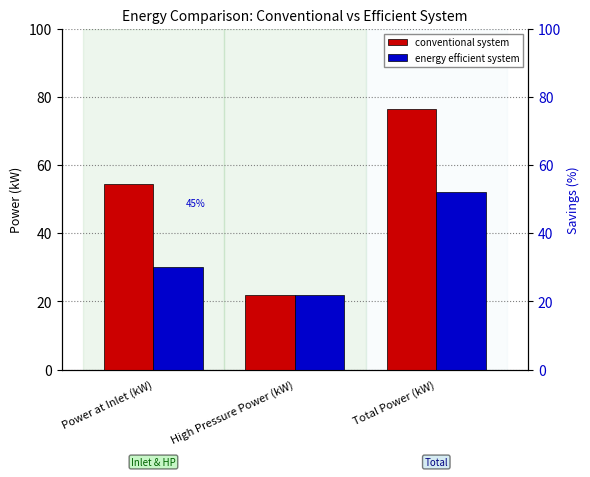

Which series has the largest total across all categories?

conventional system